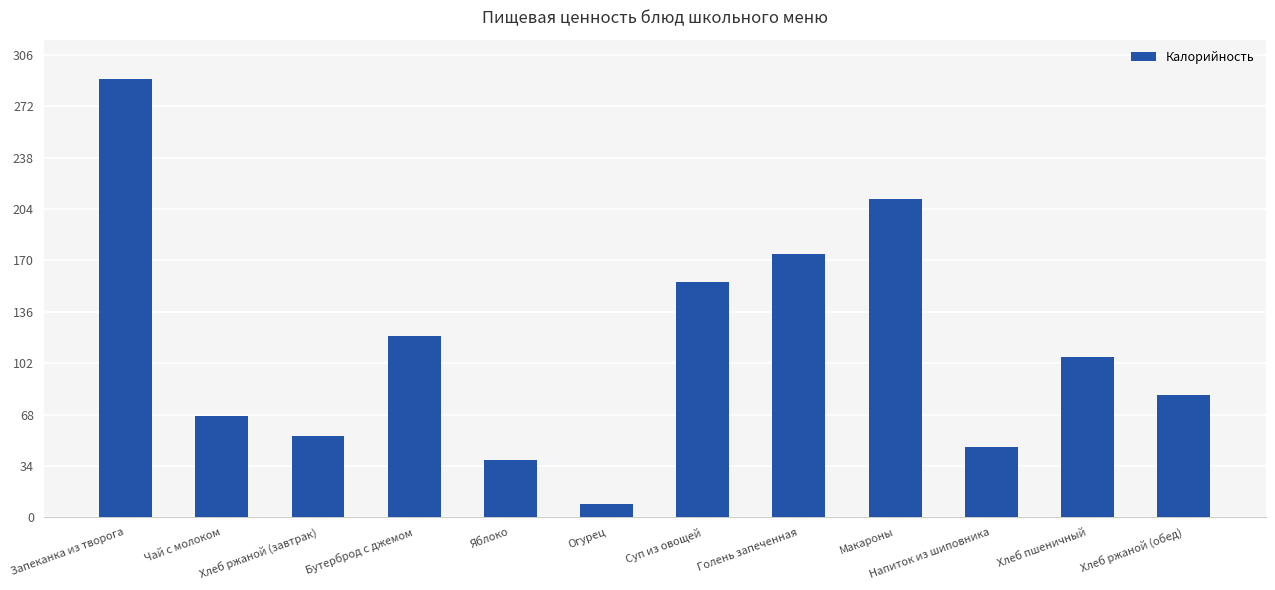

What is the maximum value shown in the chart?

290.0